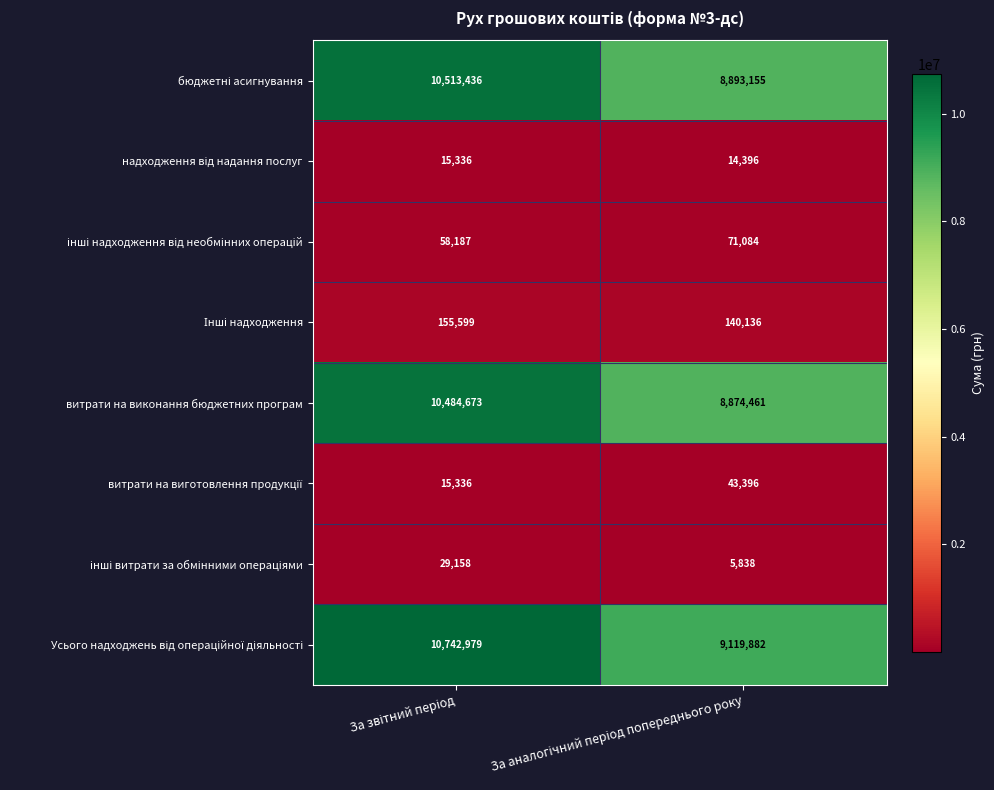

What is the minimum value shown in the chart?

5838